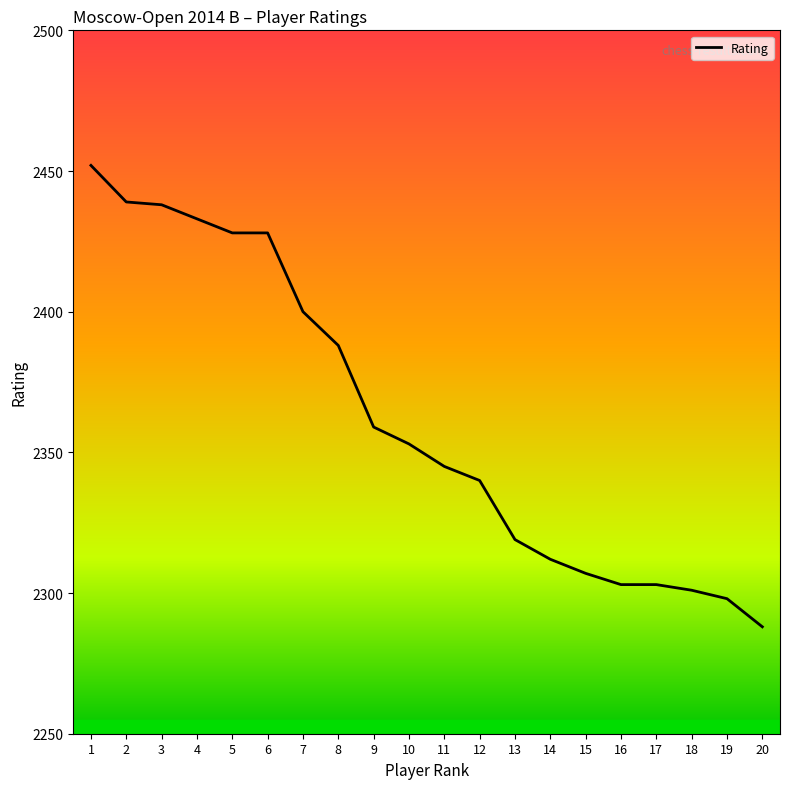

Where is the data nearest to the value 2370?

9